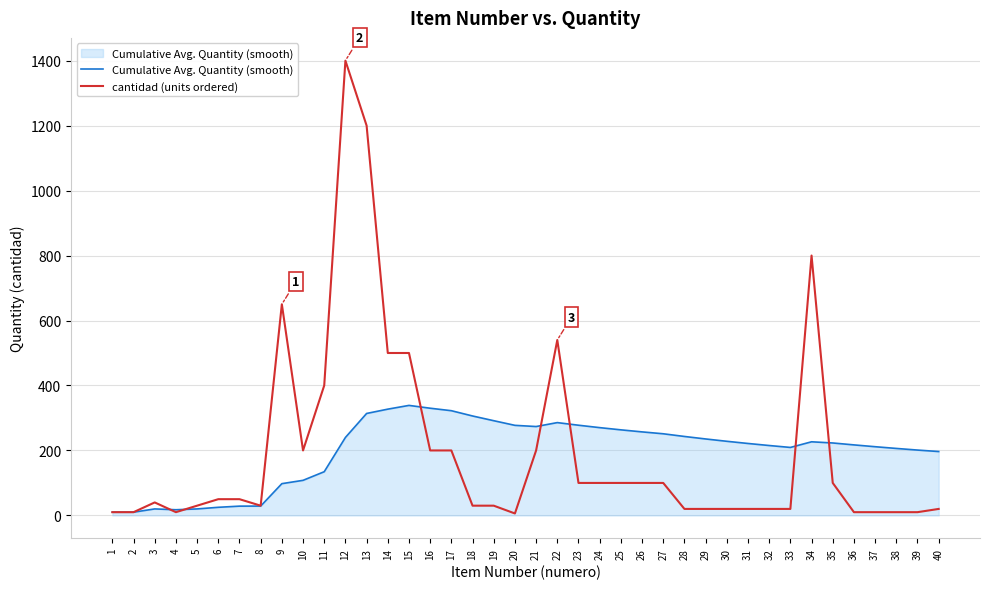

What value does the Cumulative Avg. Quantity (smooth) series have at 20?

277.3